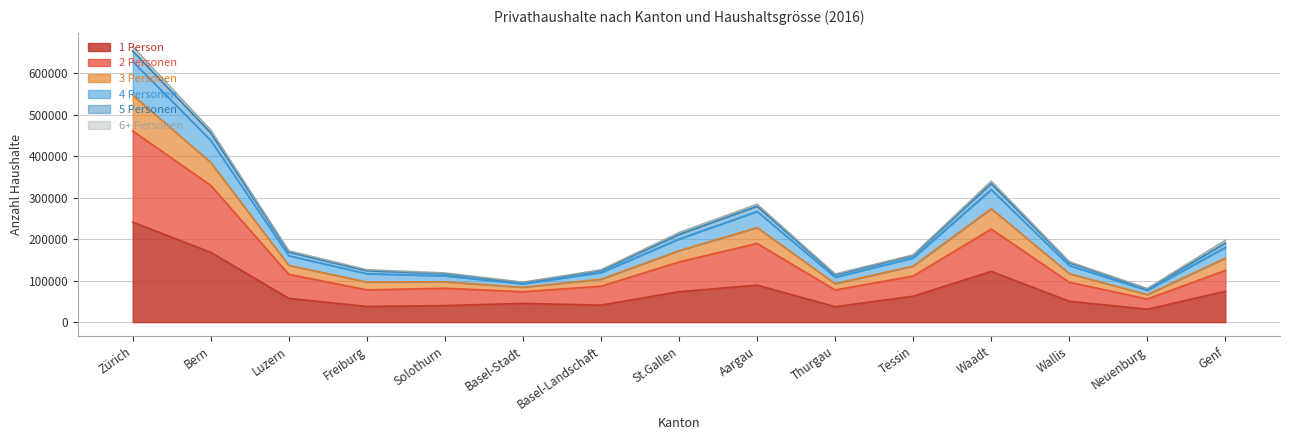

What is the average value of the 1 Person series?

78194